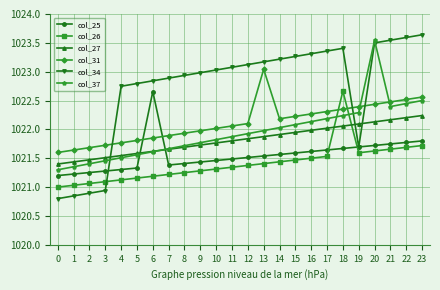

What is the difference between the col_37 values at 13 and 0?

0.7